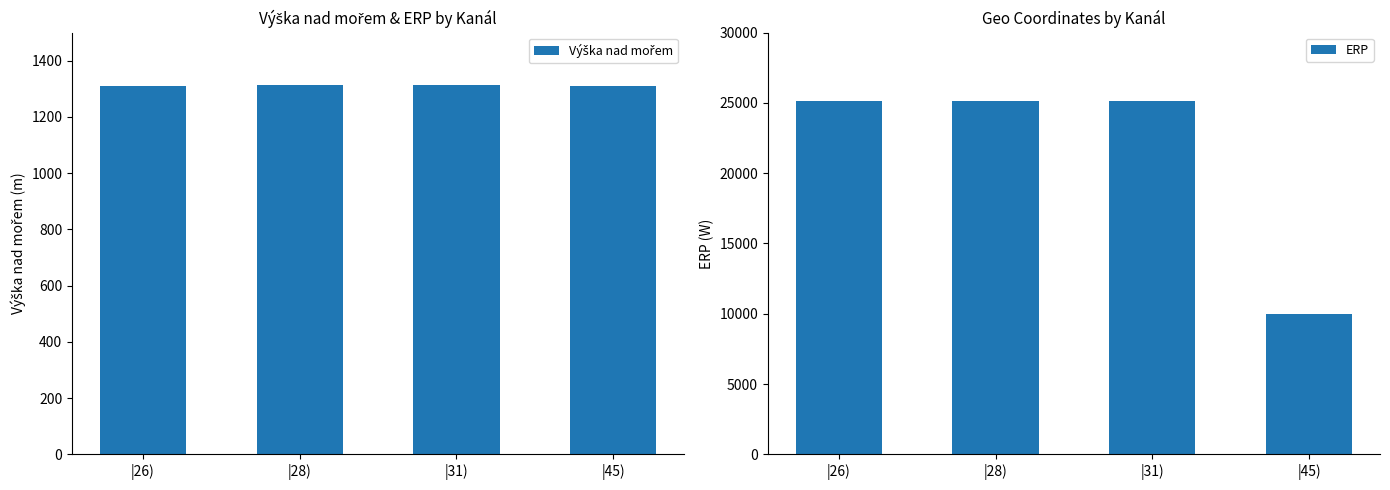

Does the chart contain any negative values?

No